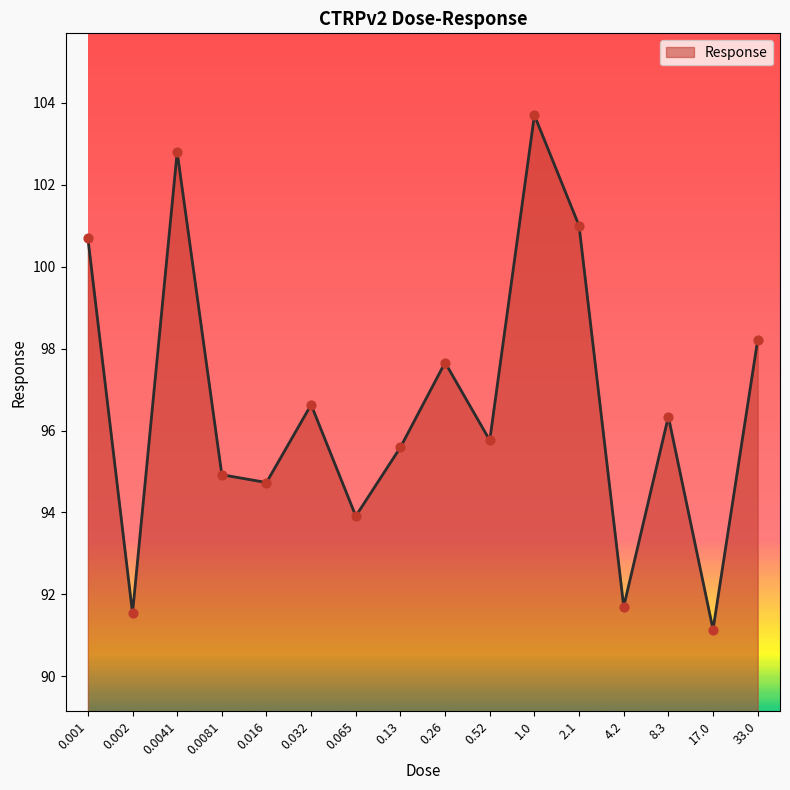

Approximately how many times larger is the value at 33.0 compared to 0.065?

1.0